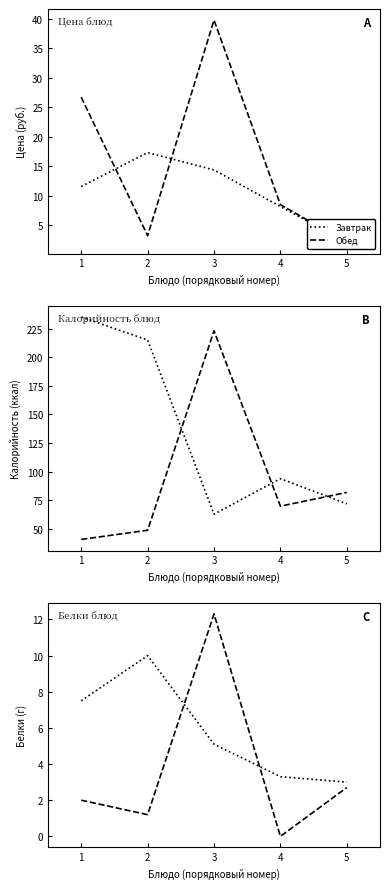

What is the difference between the Завтрак values at 5 and 1?

4.5